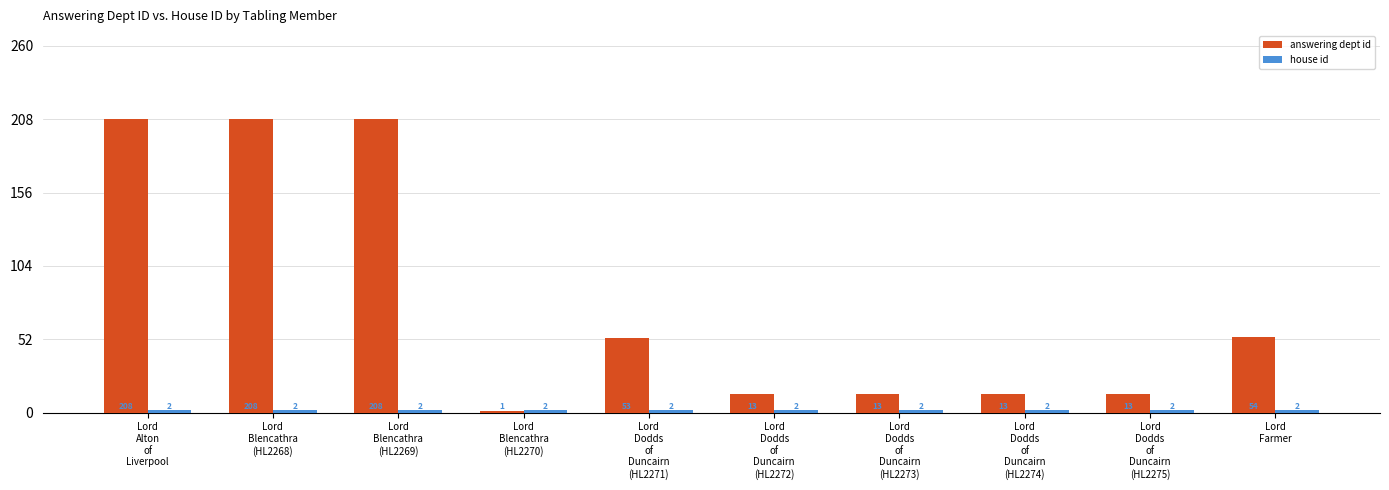

What position from the left is Lord
Dodds
of
Duncairn
(HL2273)?

7